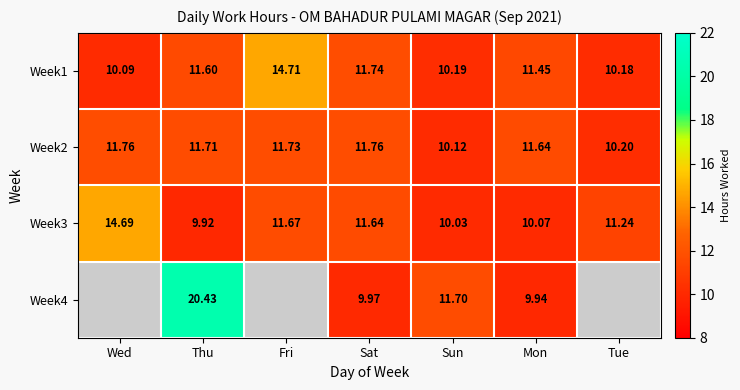

Rank the categories by Week1 value from highest to lowest.

Fri, Sat, Thu, Mon, Sun, Tue, Wed